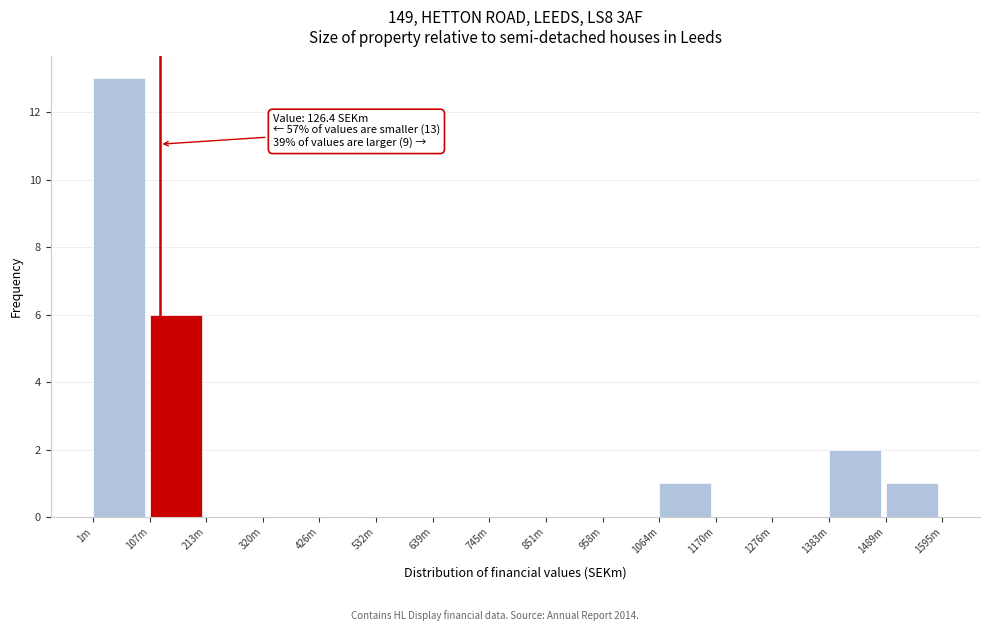

Reading left to right, what are all the values shown in this chart?

1m=13	107m=6	213m=0	320m=0	426m=0	532m=0	639m=0	745m=0	851m=0	958m=0	1064m=1	1170m=0	1276m=0	1383m=2	1489m=1